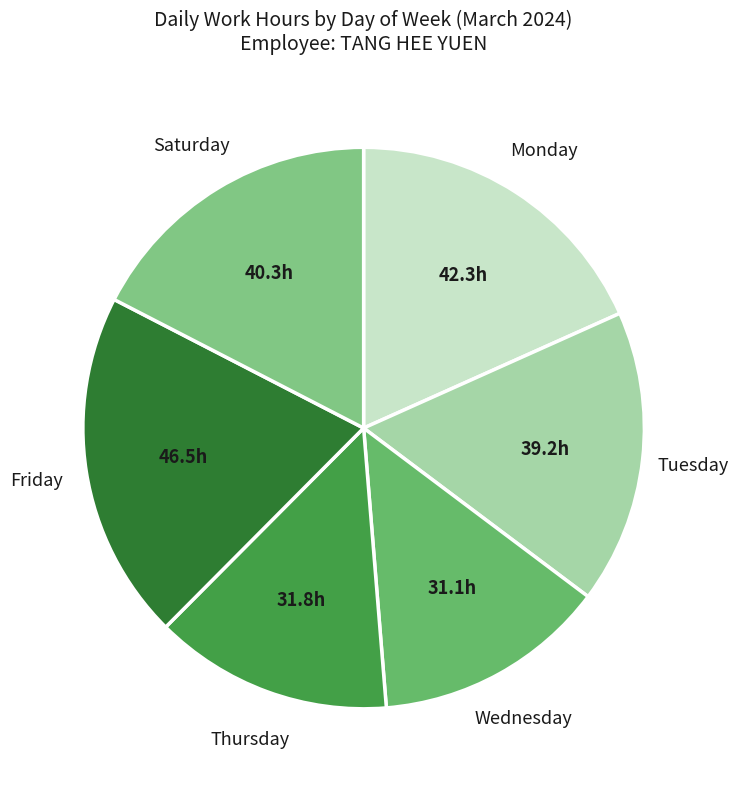

Is the sum of Saturday and Tuesday greater than half?

No